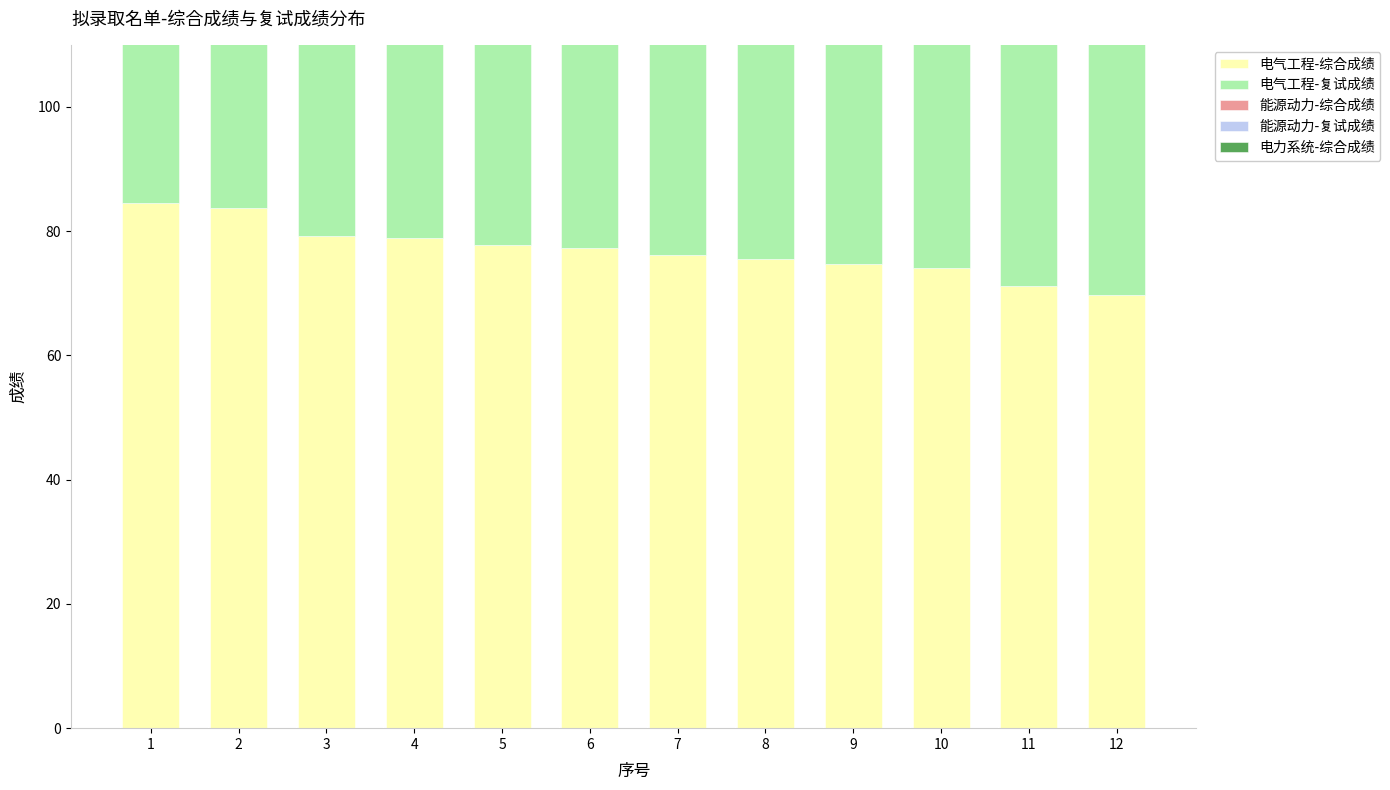

How many bars are there in each group?

5